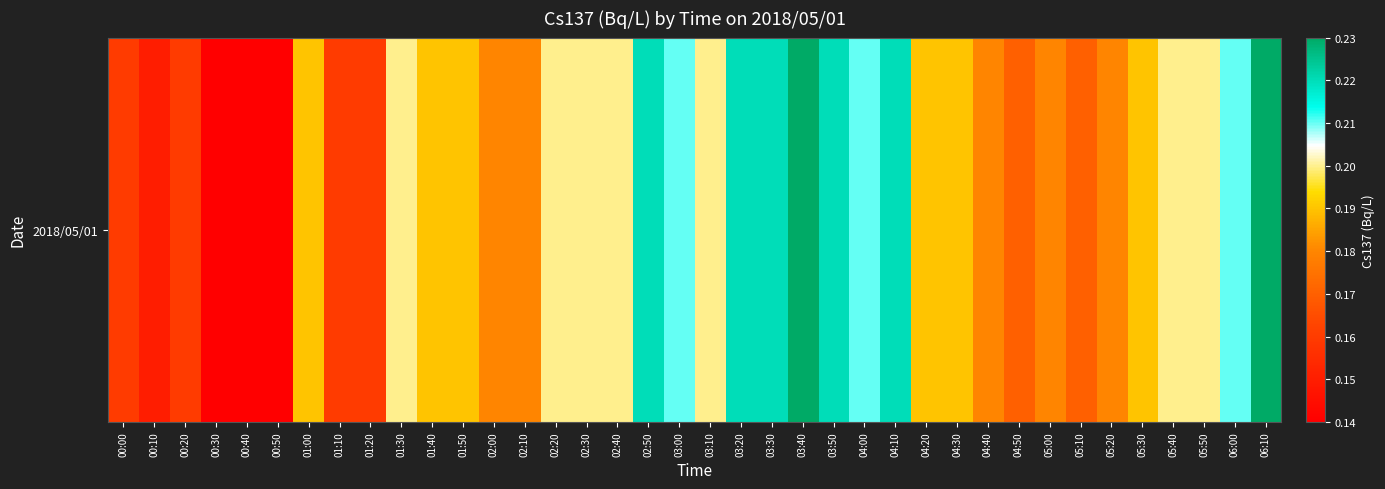

At which category does the chart reach its minimum across all series?

00:30